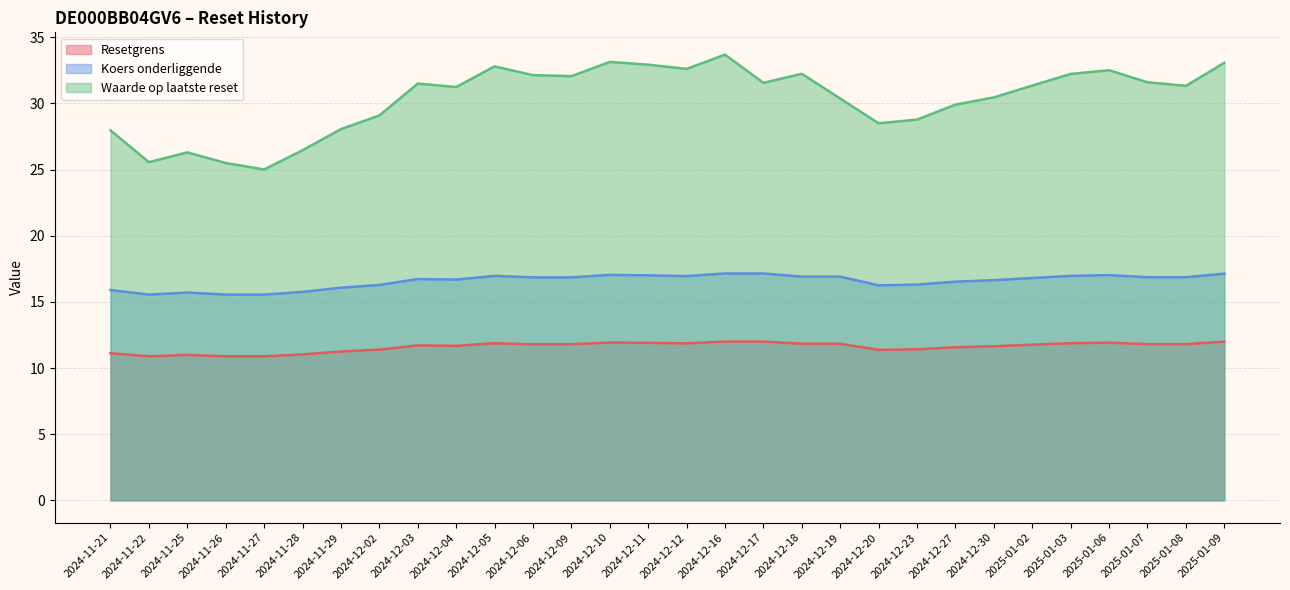

True or false: Resetgrens and Waarde op laatste reset cross at least once.

False